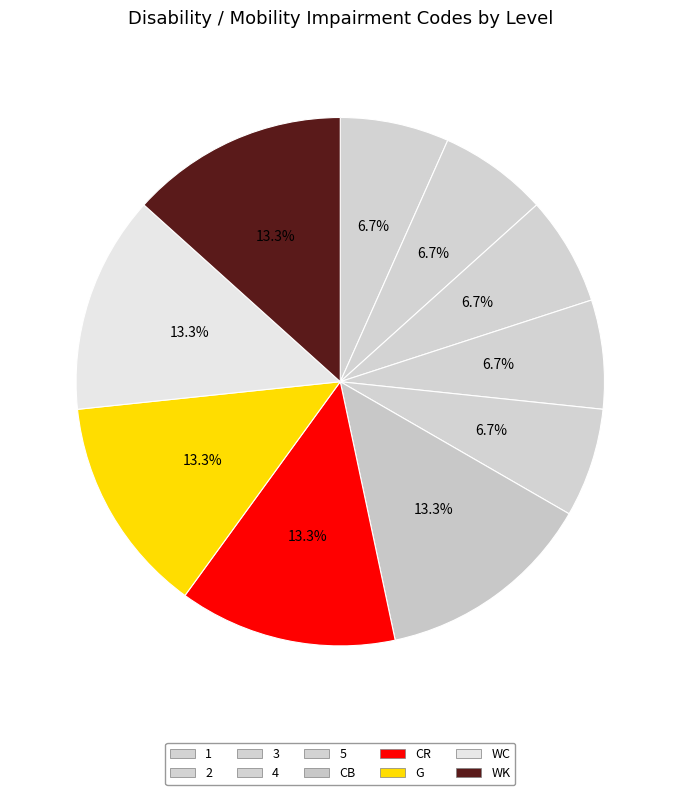

Is there any slice that represents more than half of the pie?

No